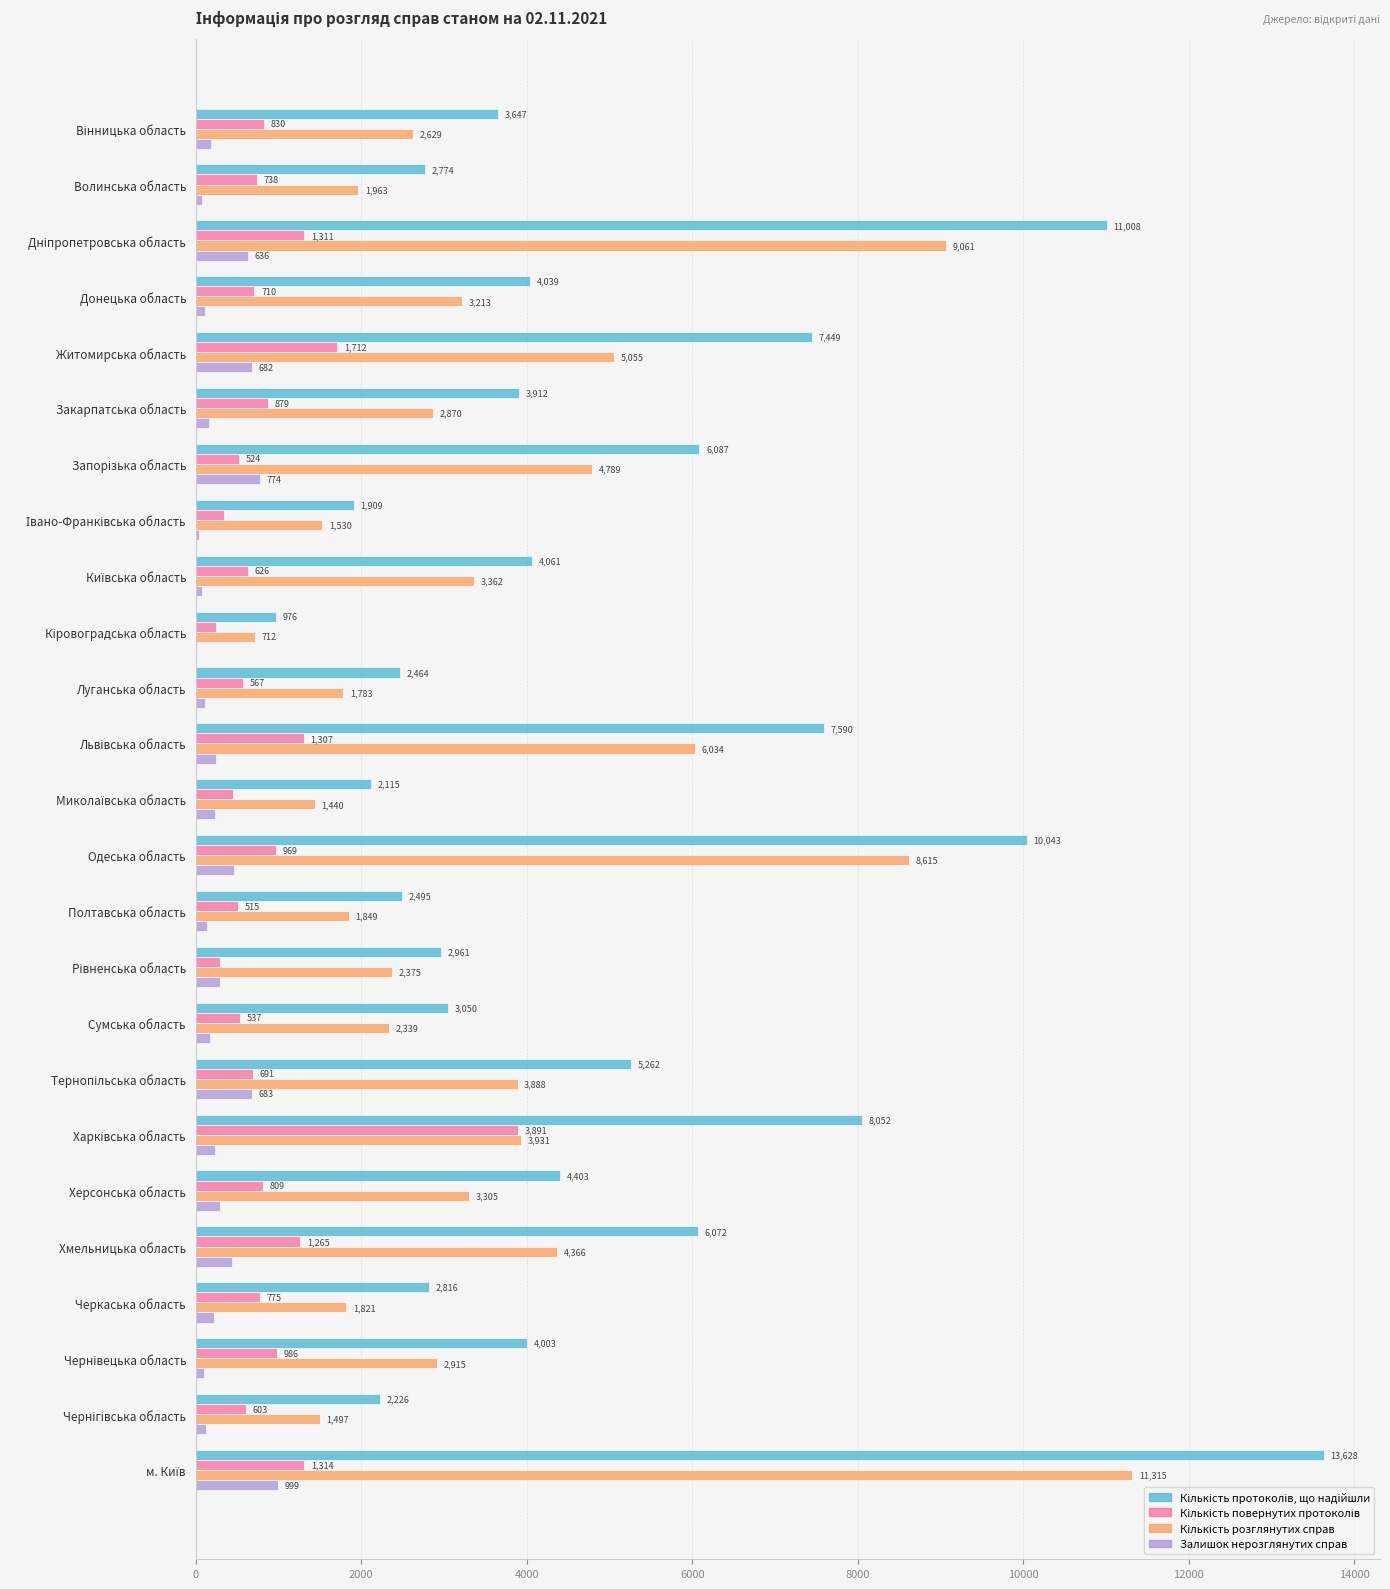

What is the total value across all series at Закарпатська область?

7824